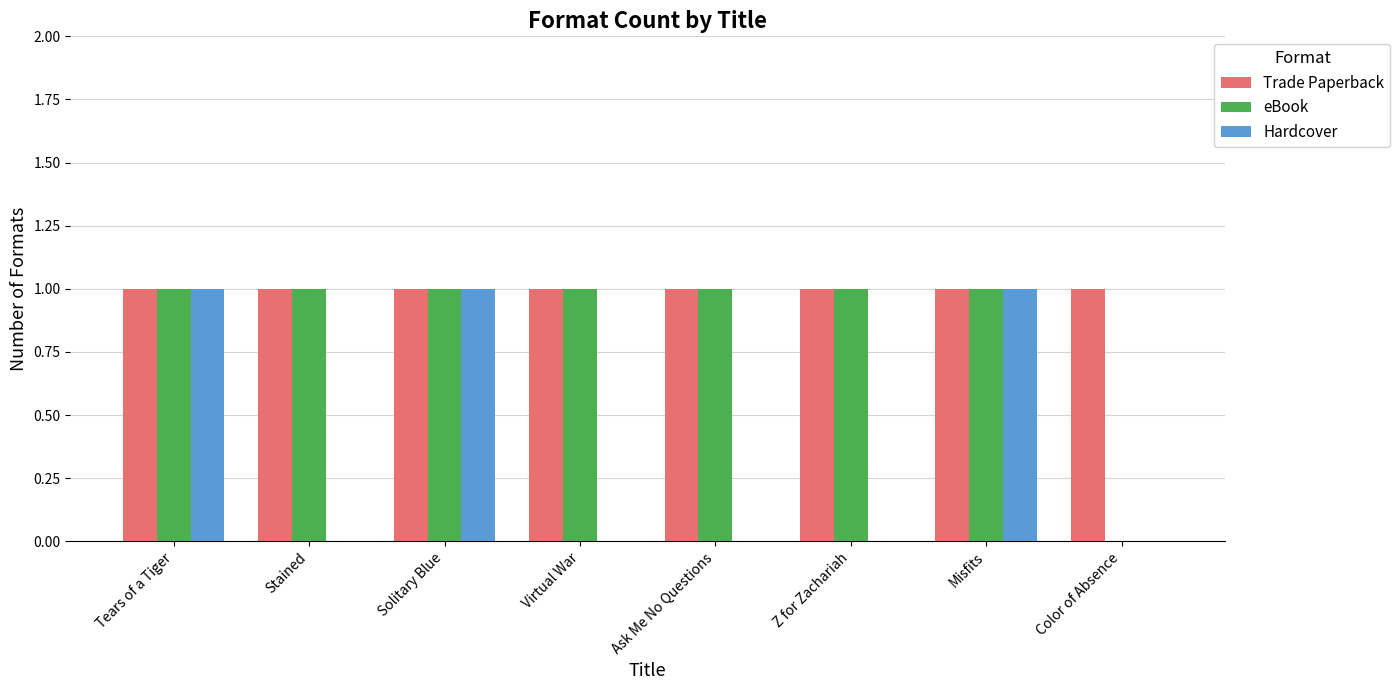

Which series has the largest total across all categories?

Trade Paperback